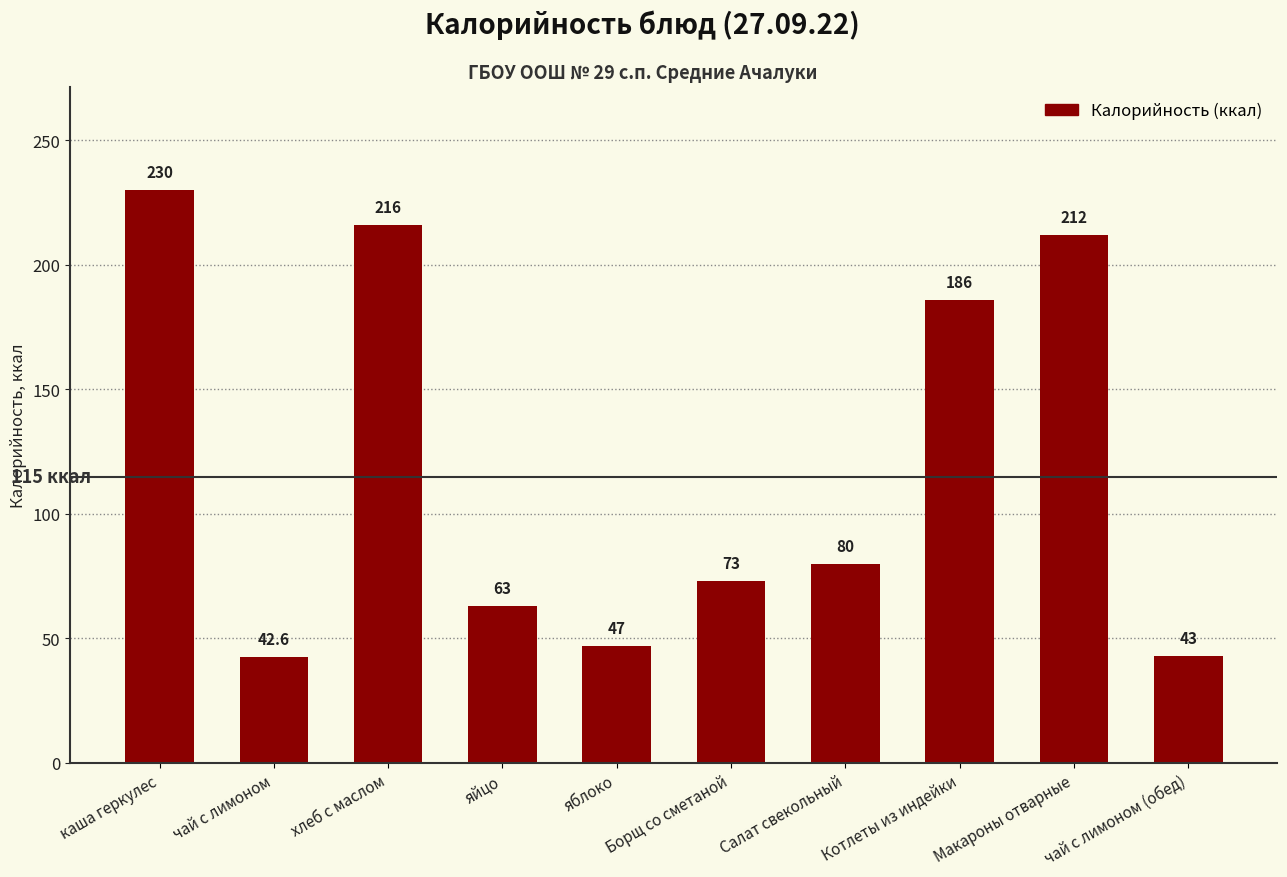

Are the bars horizontal?

No